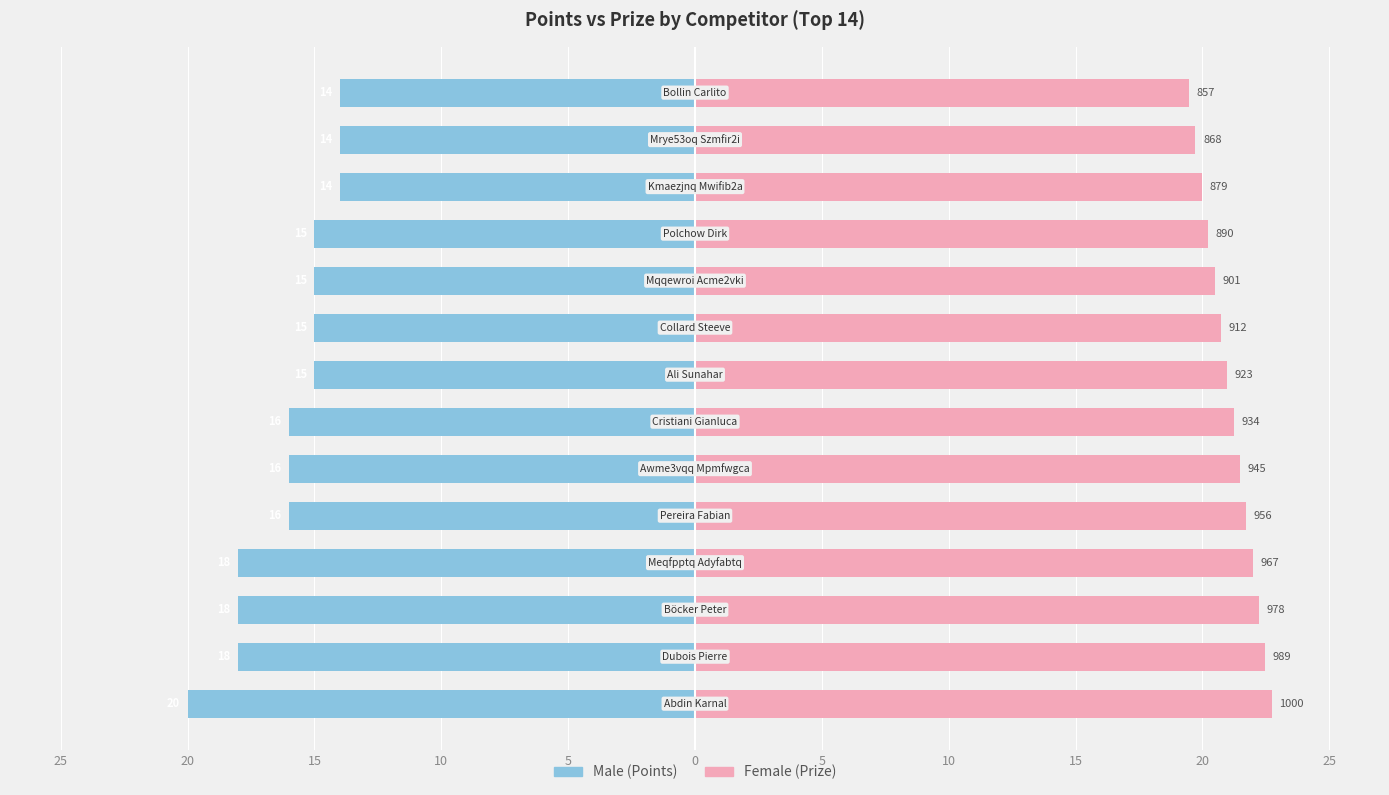

What is the difference between the maximum and minimum values in the Male (Points) series?

6.0